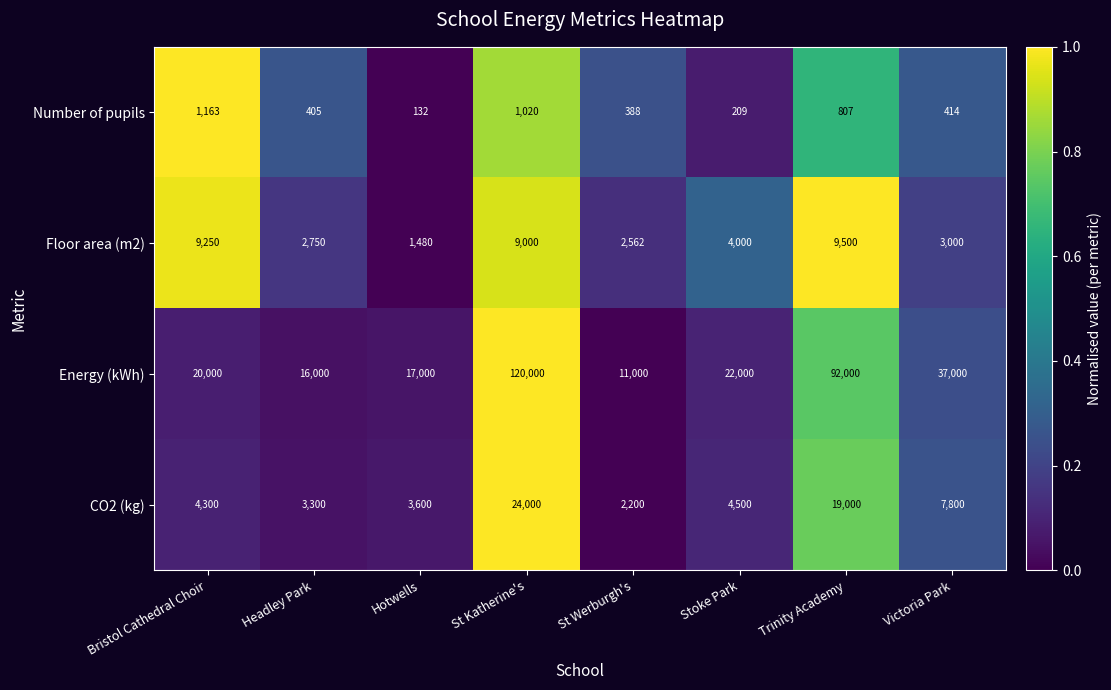

Is the value of Floor area (m2) at Bristol Cathedral Choir greater than the value of Number of pupils at Stoke Park?

Yes